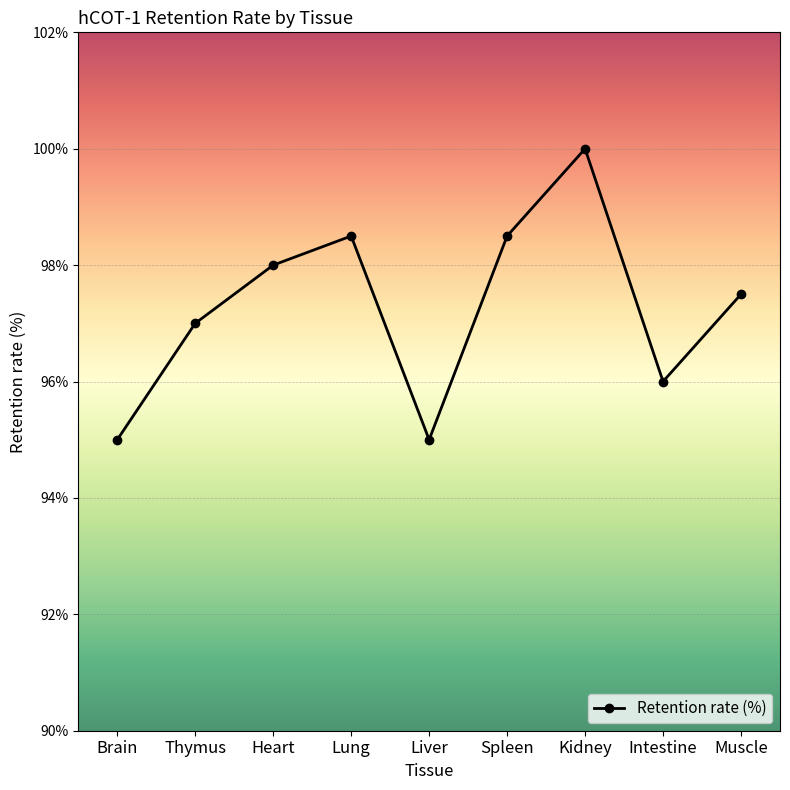

Read the value at Intestine.

96.0